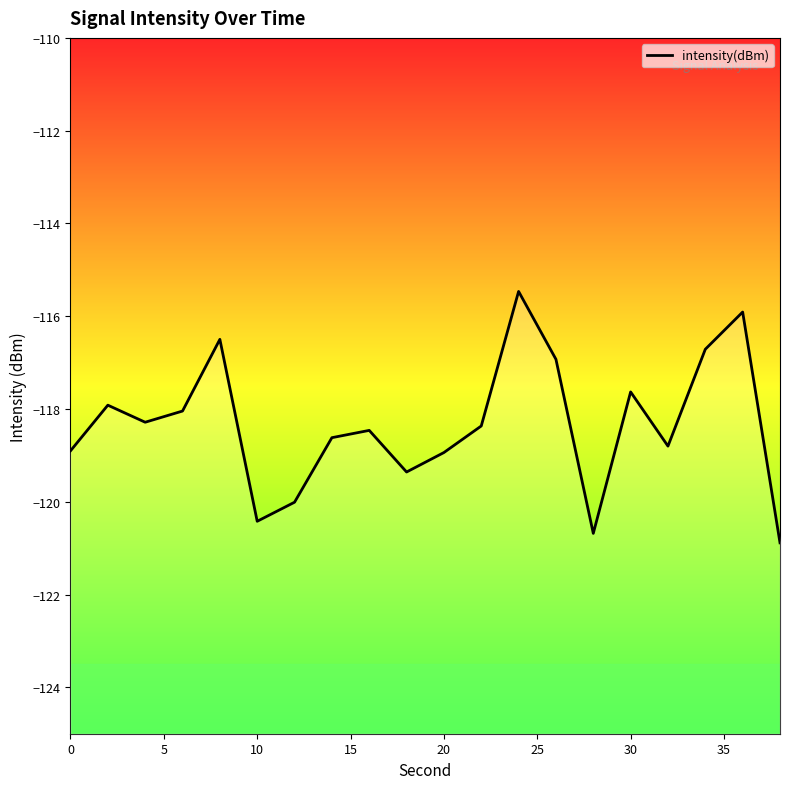

What is the difference between the maximum and second lowest values?

5.2